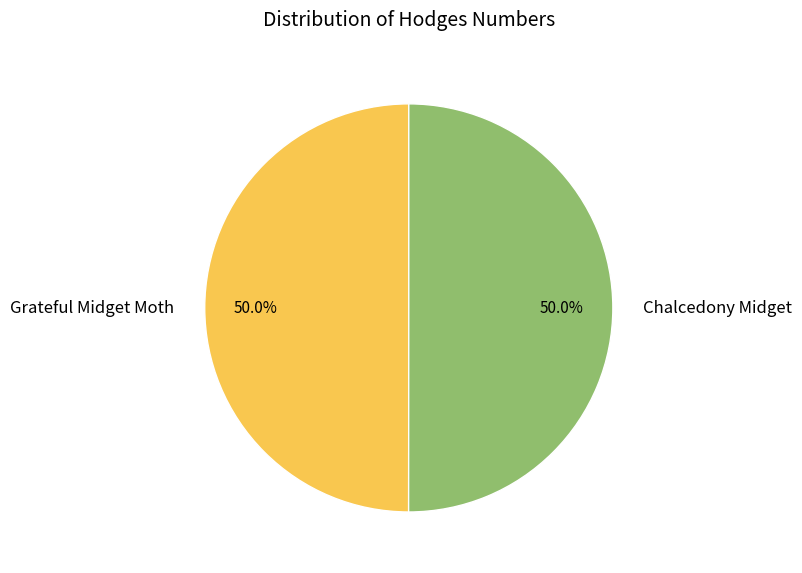

Combined, do Grateful Midget Moth and Chalcedony Midget account for over 50%?

Yes